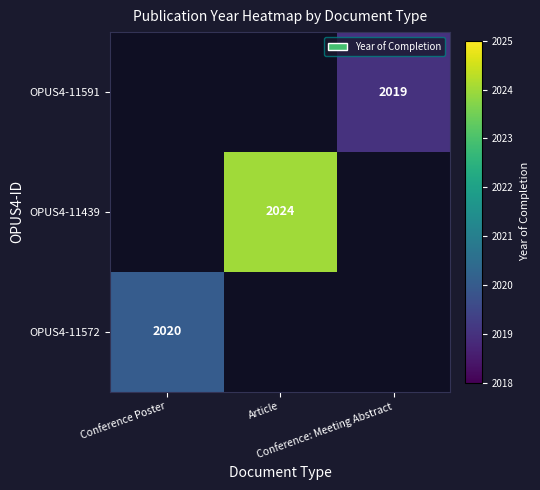

True or false: OPUS4-11591 has a value of 2909.9 at Conference: Meeting Abstract.

False